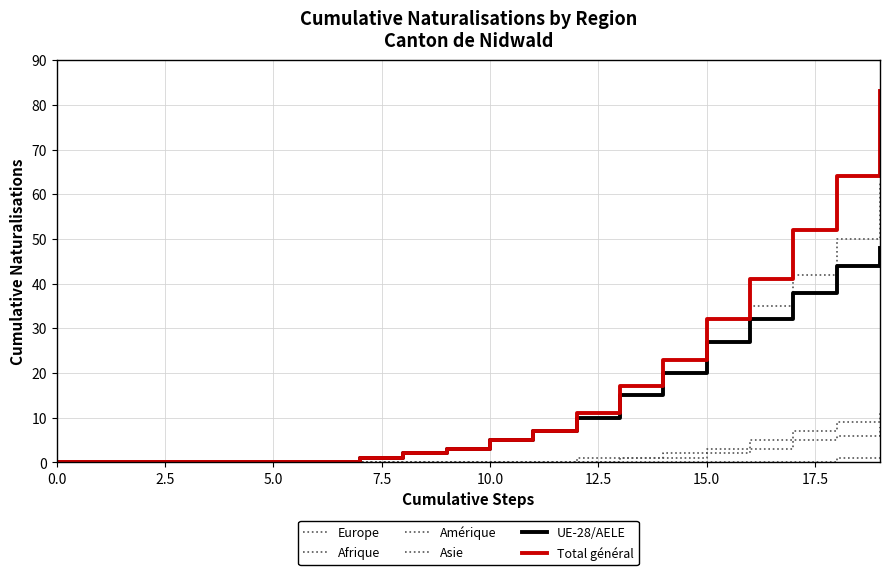

Is this an area chart (filled region under the line)?

No